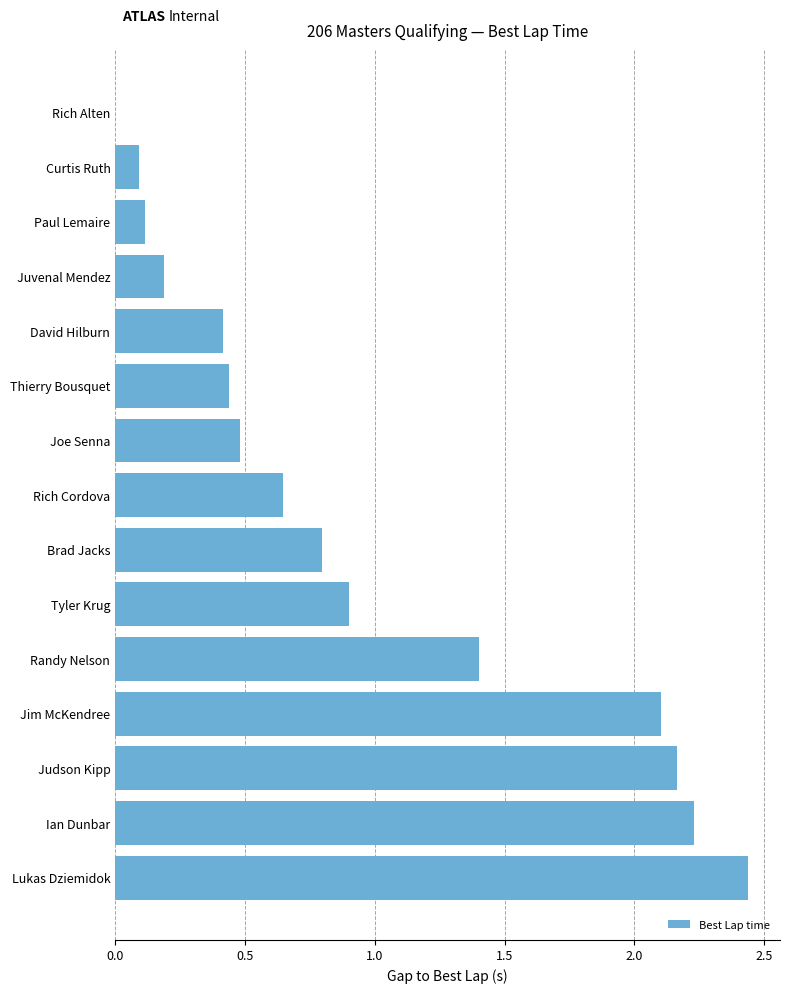

How many values are above zero?

14